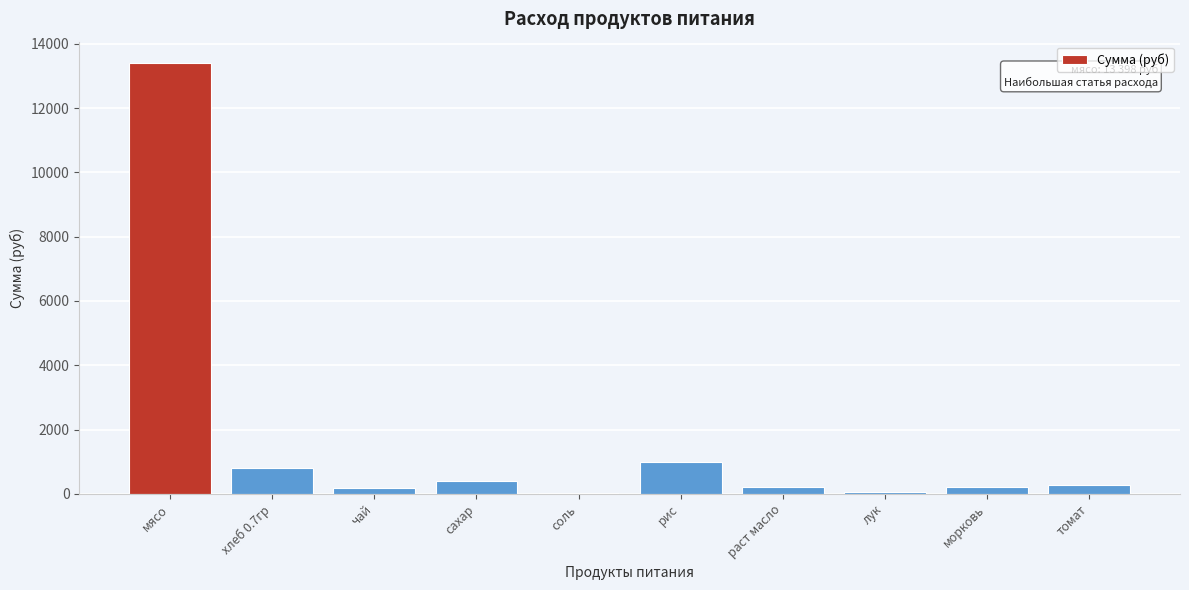

Which has a higher value, рис or мясо?

мясо